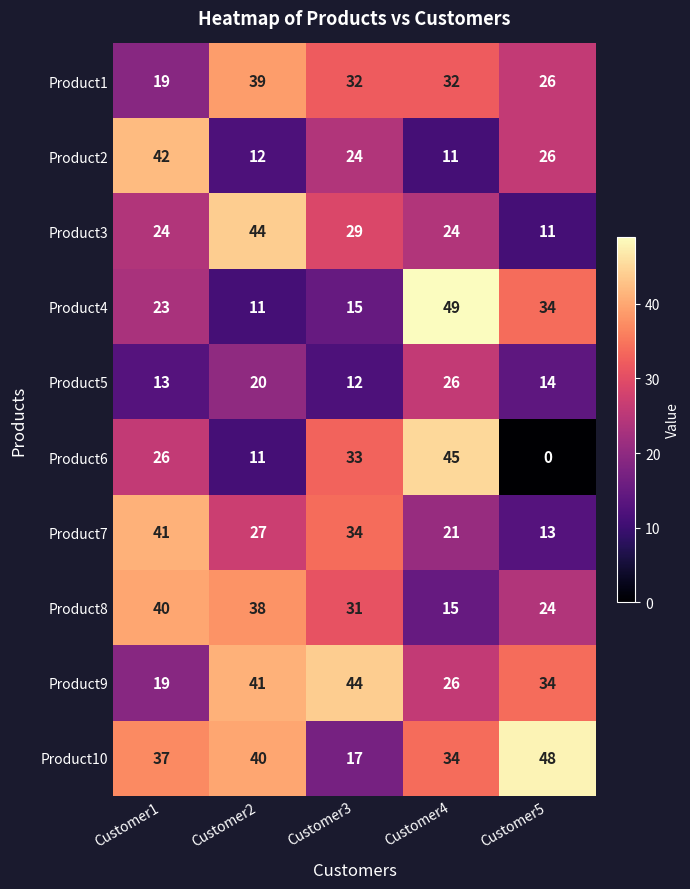

Which series has the largest total across all categories?

Product10